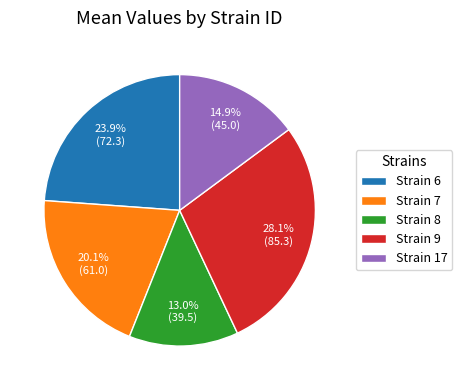

What is the smallest slice in the pie chart?

Strain 8